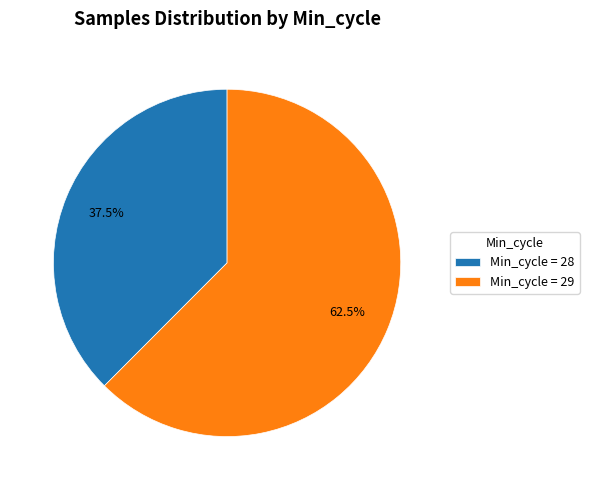

How many segments does this pie chart have?

2